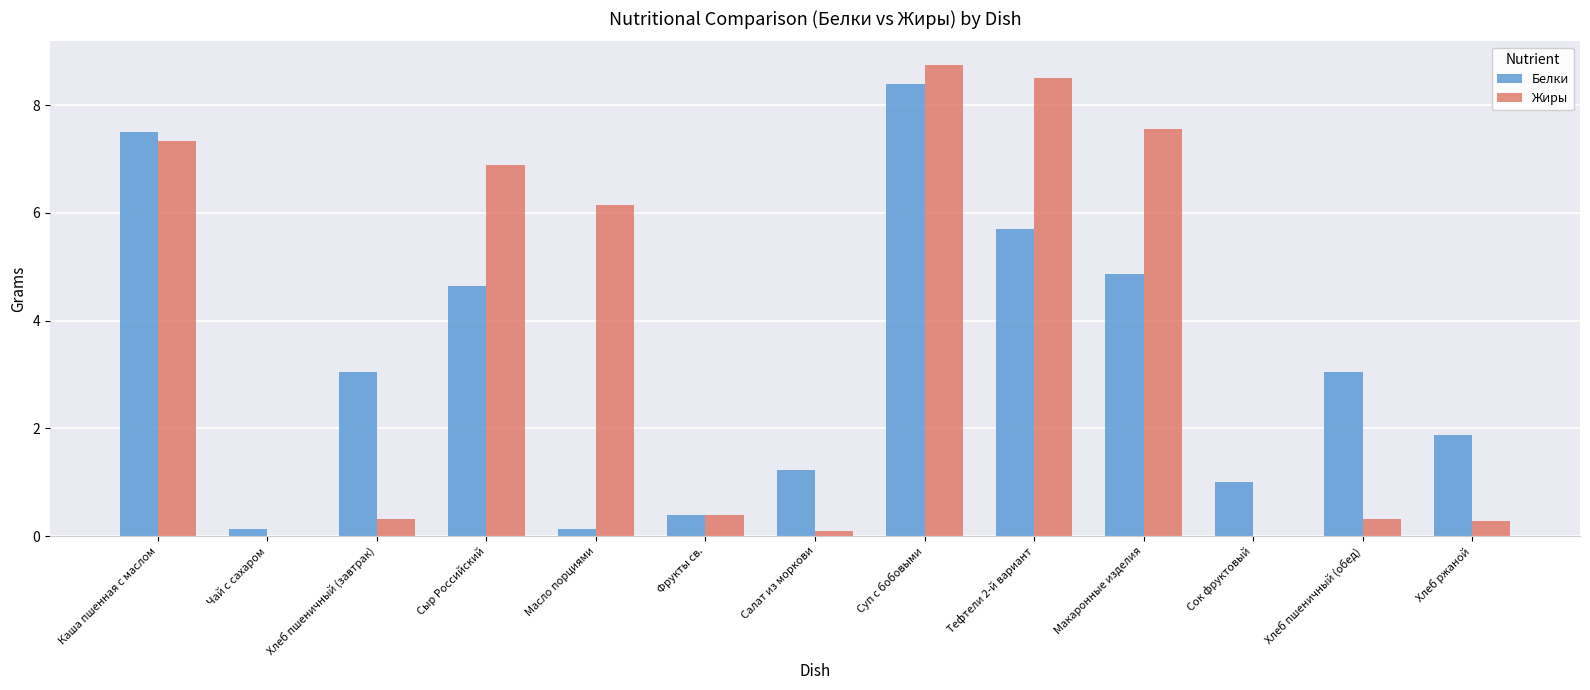

What is the approximate value of Белки at Тефтели 2-й вариант?

5.7